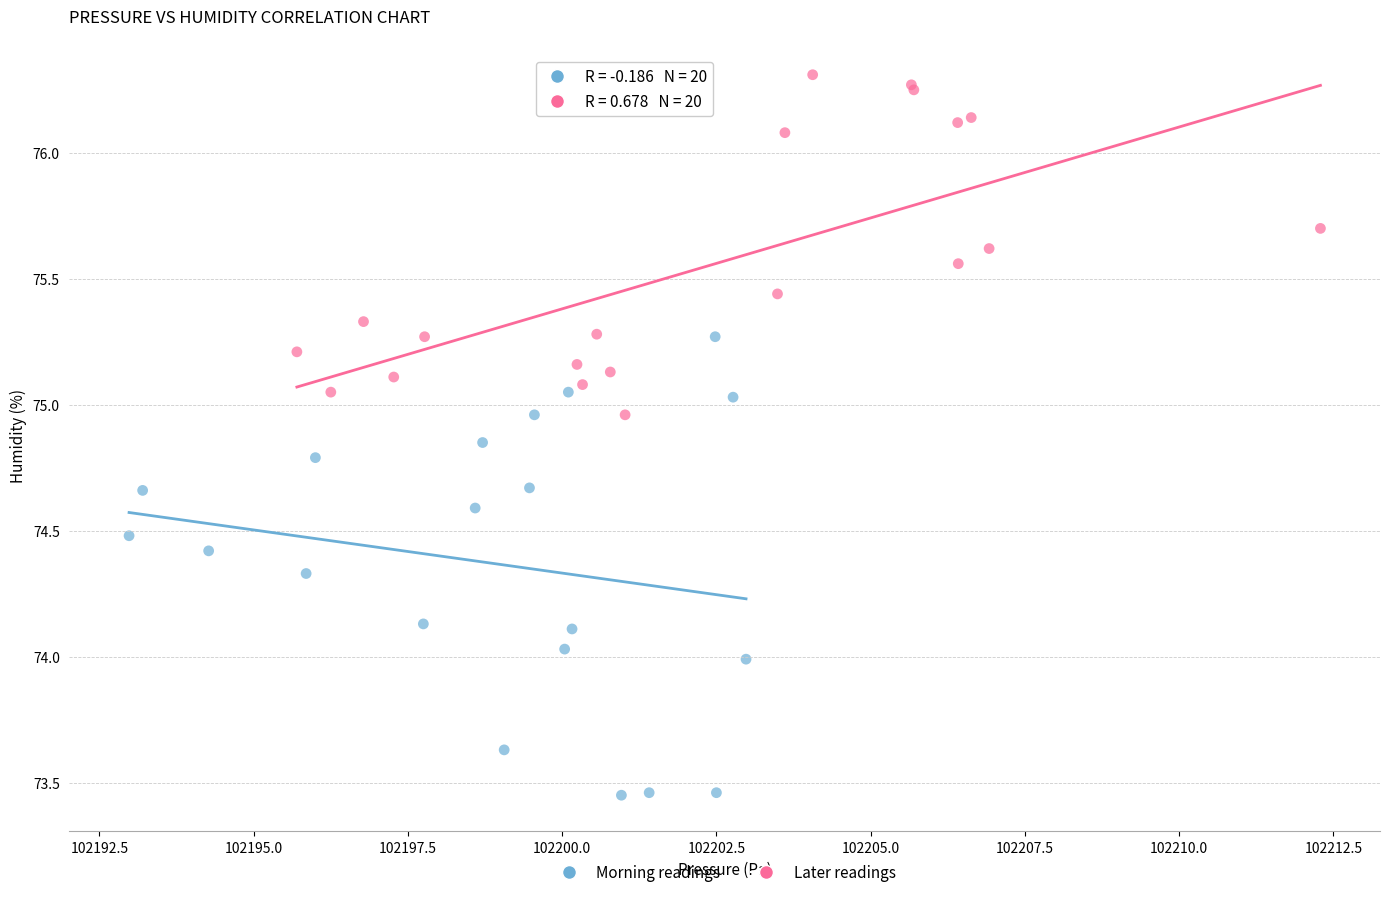

What are all the series names shown in the legend?

Morning readings, Later readings